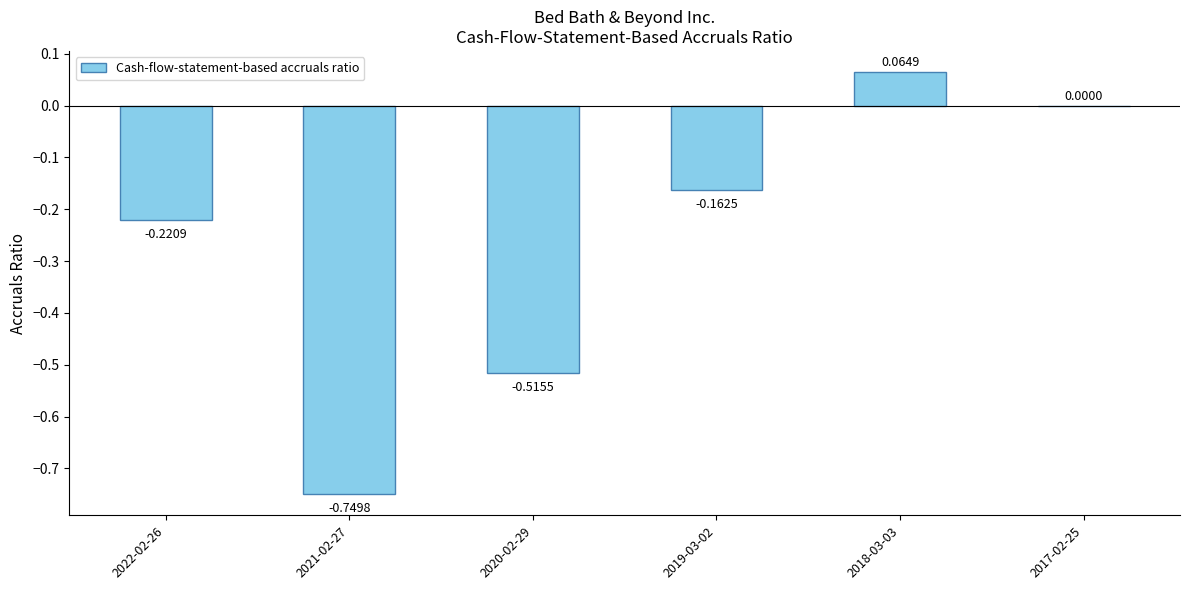

What is the change in value from 2021-02-27 to 2019-03-02?

+0.6